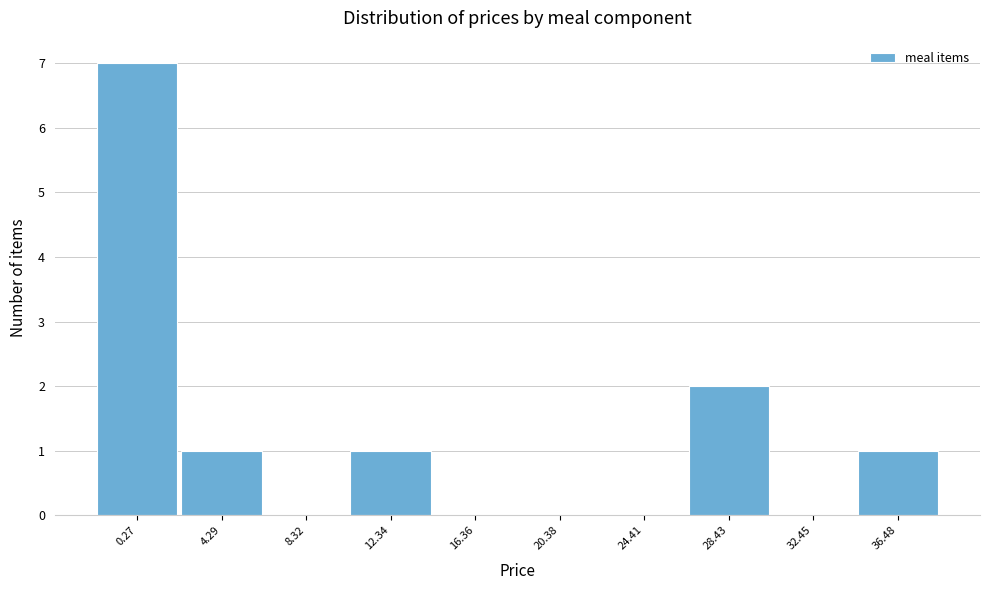

Reading left to right, what are all the values shown in this chart?

0.27=7	4.29=1	8.32=0	12.34=1	16.36=0	20.38=0	24.41=0	28.43=2	32.45=0	36.48=1